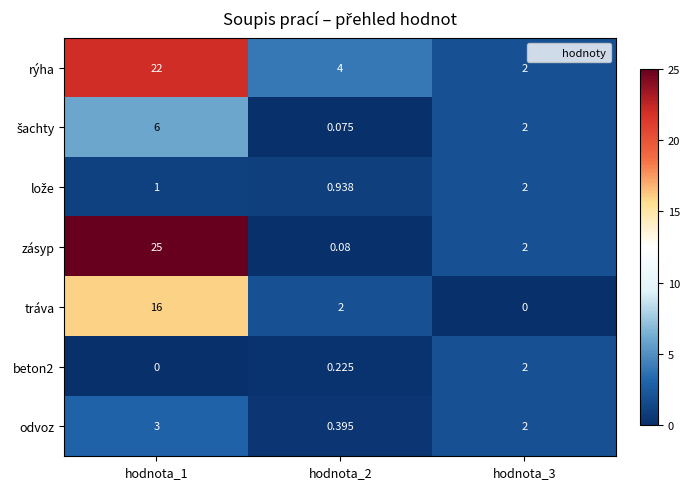

Which series changed the most between hodnota_1 and hodnota_2?

zásyp